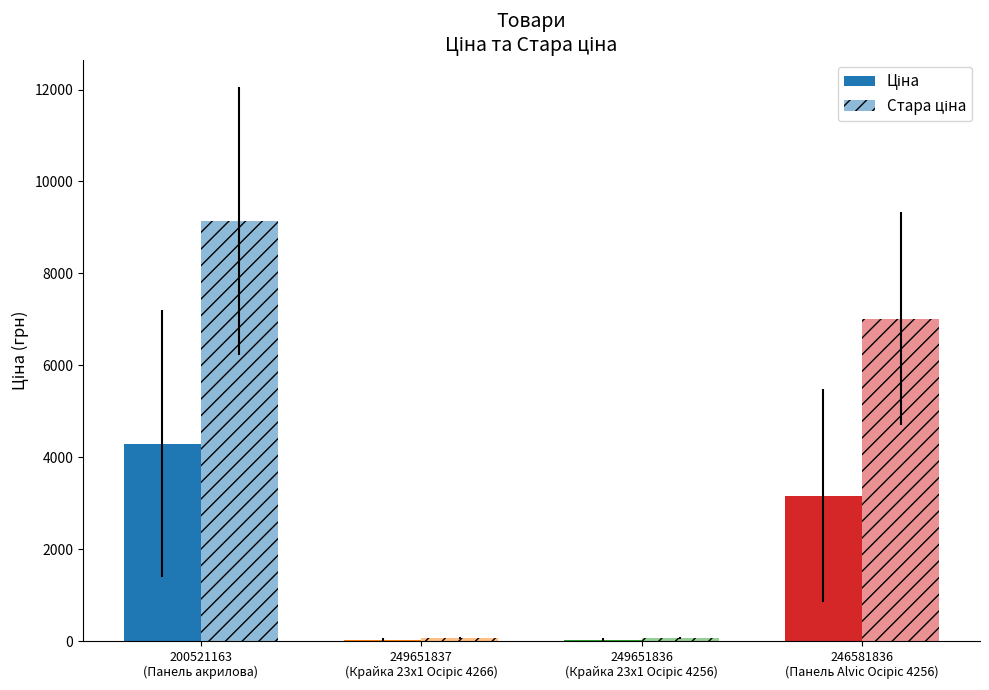

Does the chart contain stacked bars?

No